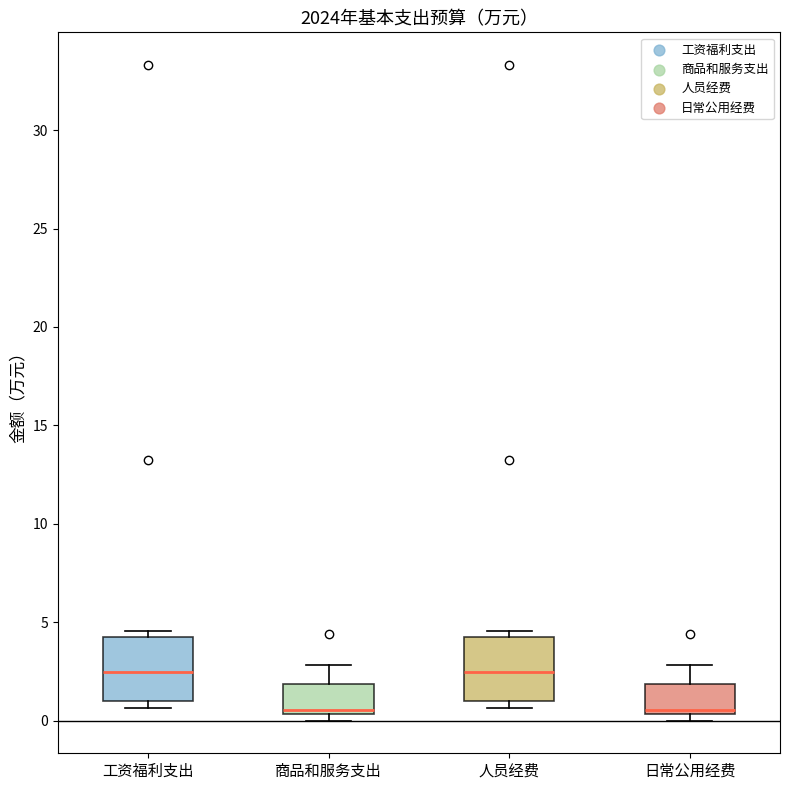

Where does the upper whisker of the box for 商品和服务支出 end on the y-axis? The values are not printed on the chart, so give them approximately, as read against the axis.

3.0